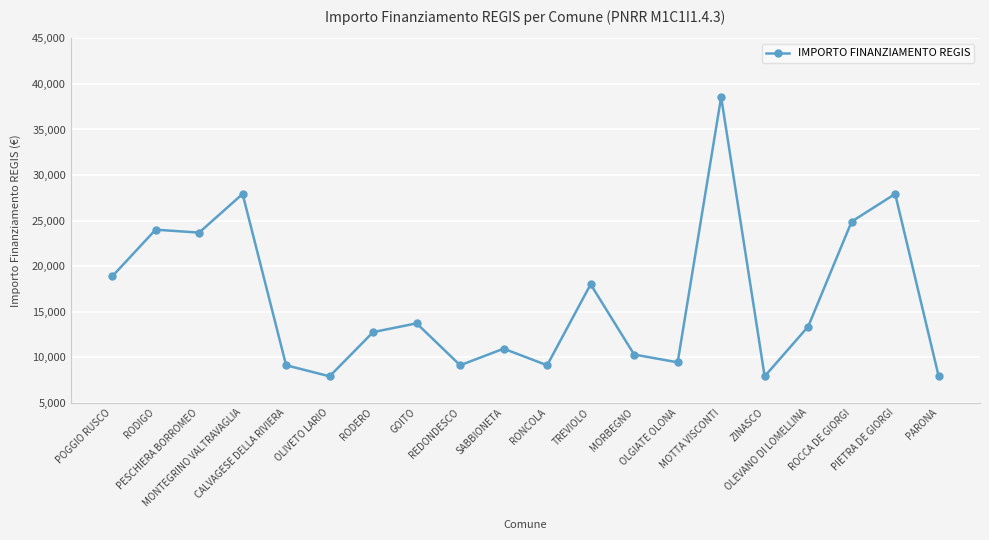

Reading right to left, transcribe all the data shown in this chart.

PARONA=7891	PIETRA DE GIORGI=27922	ROCCA DE GIORGI=24887	OLEVANO DI LOMELLINA=13354	ZINASCO=7891	MOTTA VISCONTI=38565	OLGIATE OLONA=9427	MORBEGNO=10284	TREVIOLO=17997	RONCOLA=9105	SABBIONETA=10926	REDONDESCO=9105	GOITO=13712	RODERO=12747	OLIVETO LARIO=7891	CALVAGESE DELLA RIVIERA=9105	MONTEGRINO VALTRAVAGLIA=27922	PESCHIERA BORROMEO=23673	RODIGO=23996	POGGIO RUSCO=18854